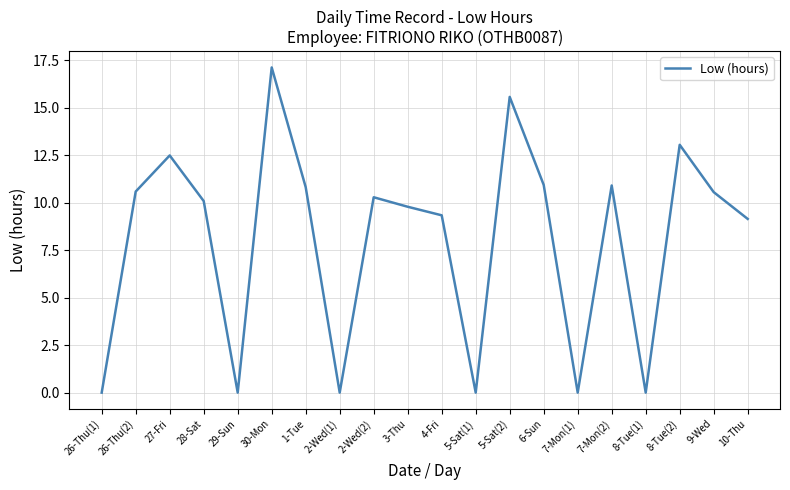

Where is the data nearest to the value 8?

10-Thu